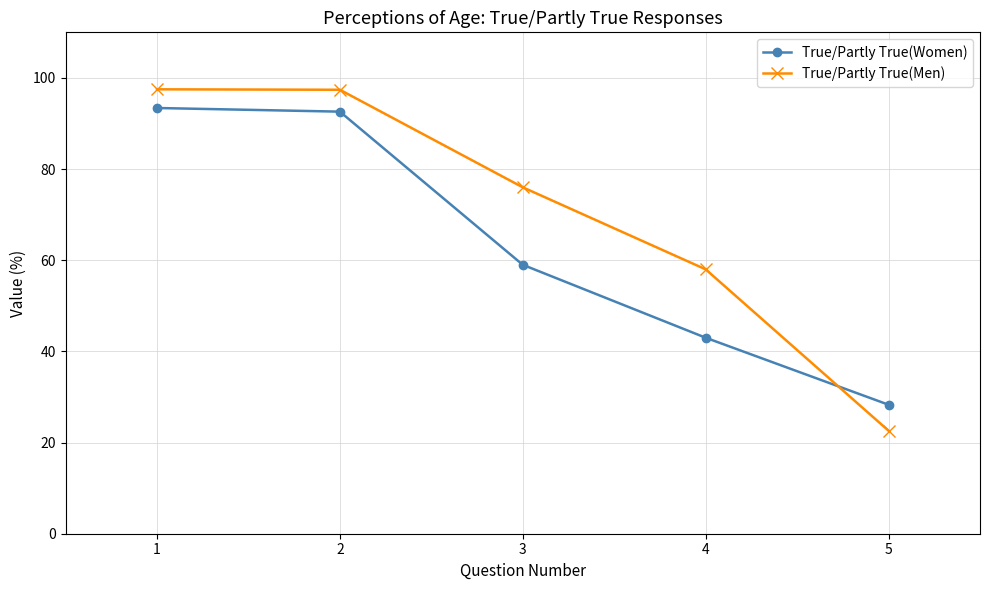

Which series has the largest total across all categories?

True/Partly True(Men)